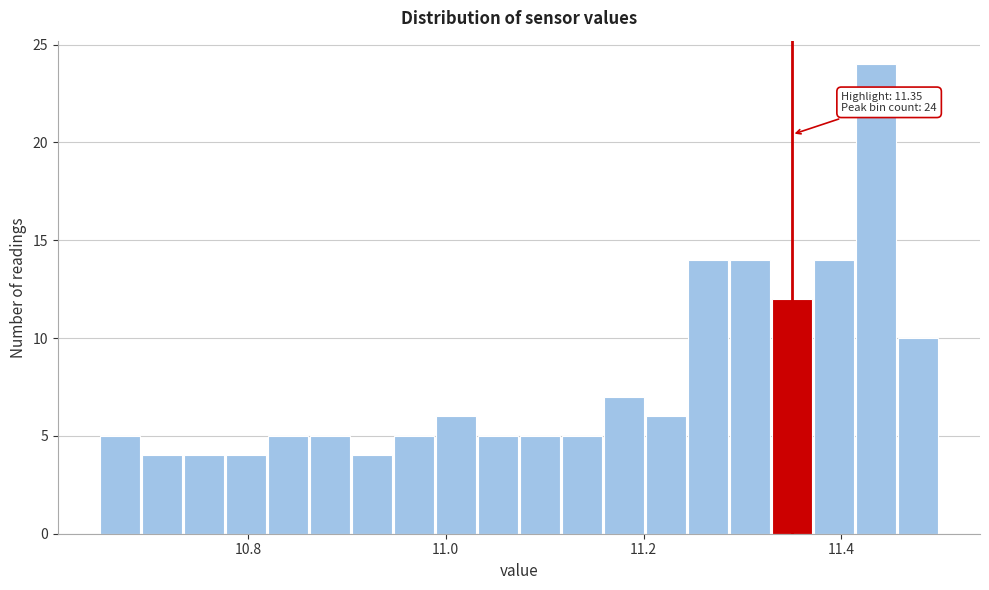

Around what value on the x-axis is the tallest bar? Give the approximate position of its centre, as read against the axis.

11.44